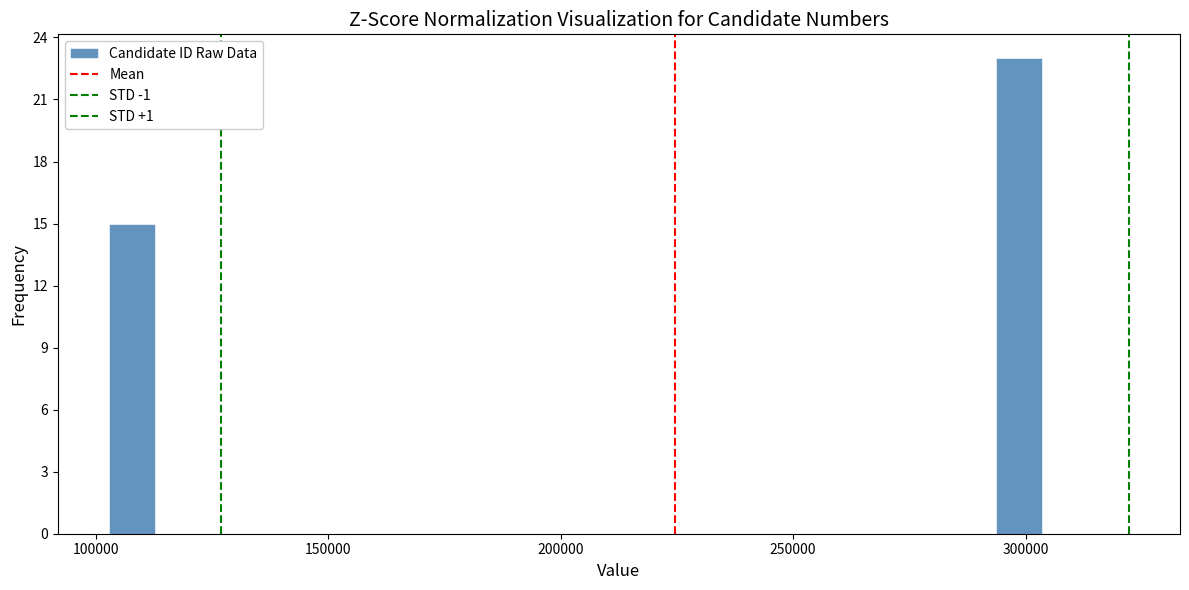

Around what value on the x-axis is the tallest bar? Give the approximate position of its centre, as read against the axis.

300000